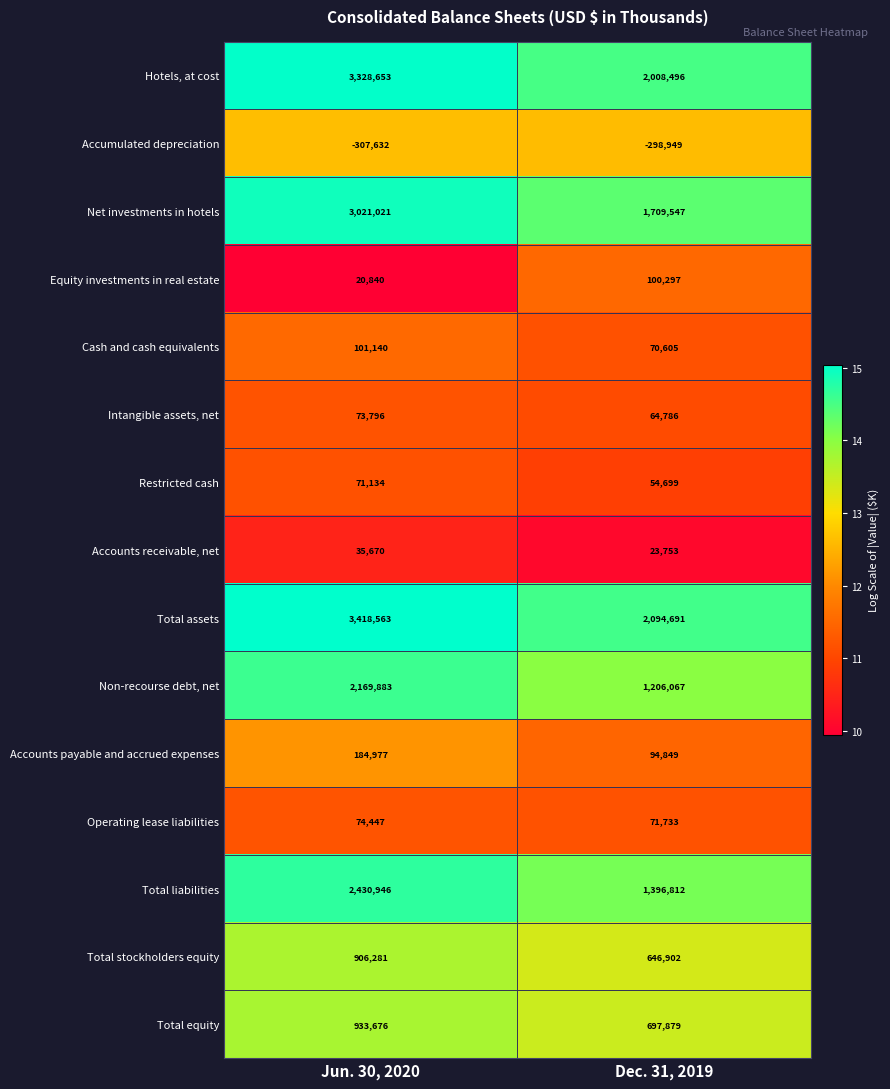

Reading right to left, transcribe all the data shown in this chart.

Hotels, at cost: 2008496	3328653
Accumulated depreciation: -298949	-307632
Net investments in hotels: 1709547	3021021
Equity investments in real estate: 100297	20840
Cash and cash equivalents: 70605	101140
Intangible assets, net: 64786	73796
Restricted cash: 54699	71134
Accounts receivable, net: 23753	35670
Total assets: 2094691	3418563
Non-recourse debt, net: 1206067	2169883
Accounts payable and accrued expenses: 94849	184977
Operating lease liabilities: 71733	74447
Total liabilities: 1396812	2430946
Total stockholders equity: 646902	906281
Total equity: 697879	933676